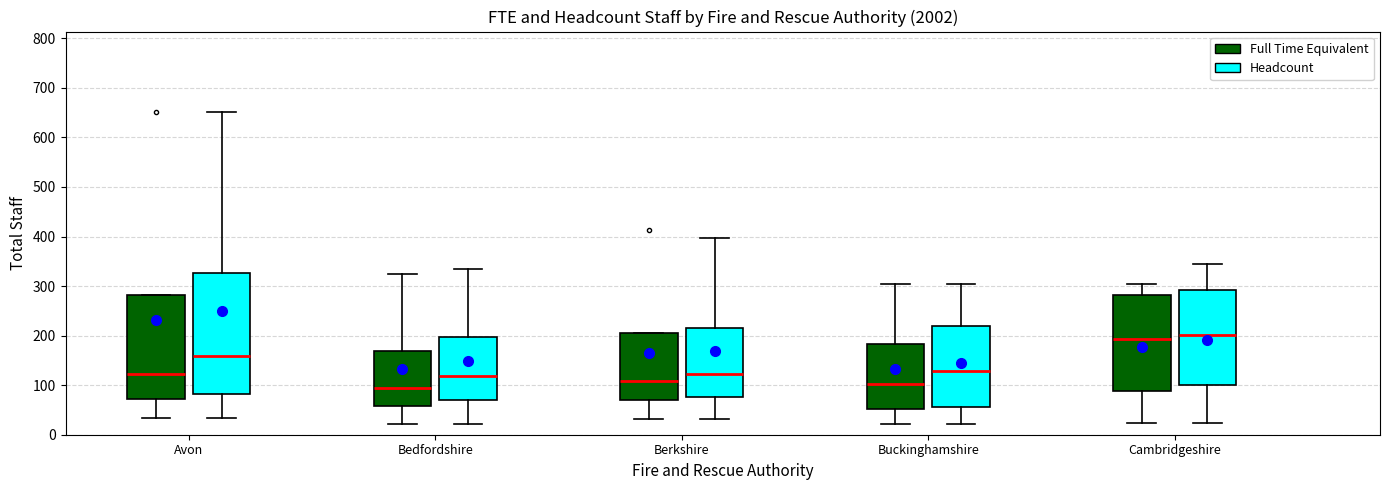

Reading left to right, read every box against the y-axis: the position of its median line, the range the box covers, and the ends of its whiskers. The values are not printed on the chart, so give them approximately, as read against the axis.

Avon (Full Time Equivalent): median 120, box 70 to 280, whiskers 30 to 280
Avon (Headcount): median 160, box 80 to 330, whiskers 30 to 650
Bedfordshire (Full Time Equivalent): median 90, box 60 to 170, whiskers 20 to 320
Bedfordshire (Headcount): median 120, box 70 to 200, whiskers 20 to 330
Berkshire (Full Time Equivalent): median 110, box 70 to 210, whiskers 30 to 210
Berkshire (Headcount): median 120, box 80 to 220, whiskers 30 to 400
Buckinghamshire (Full Time Equivalent): median 100, box 50 to 180, whiskers 20 to 300
Buckinghamshire (Headcount): median 130, box 60 to 220, whiskers 20 to 300
Cambridgeshire (Full Time Equivalent): median 190, box 90 to 280, whiskers 20 to 300
Cambridgeshire (Headcount): median 200, box 100 to 290, whiskers 20 to 340